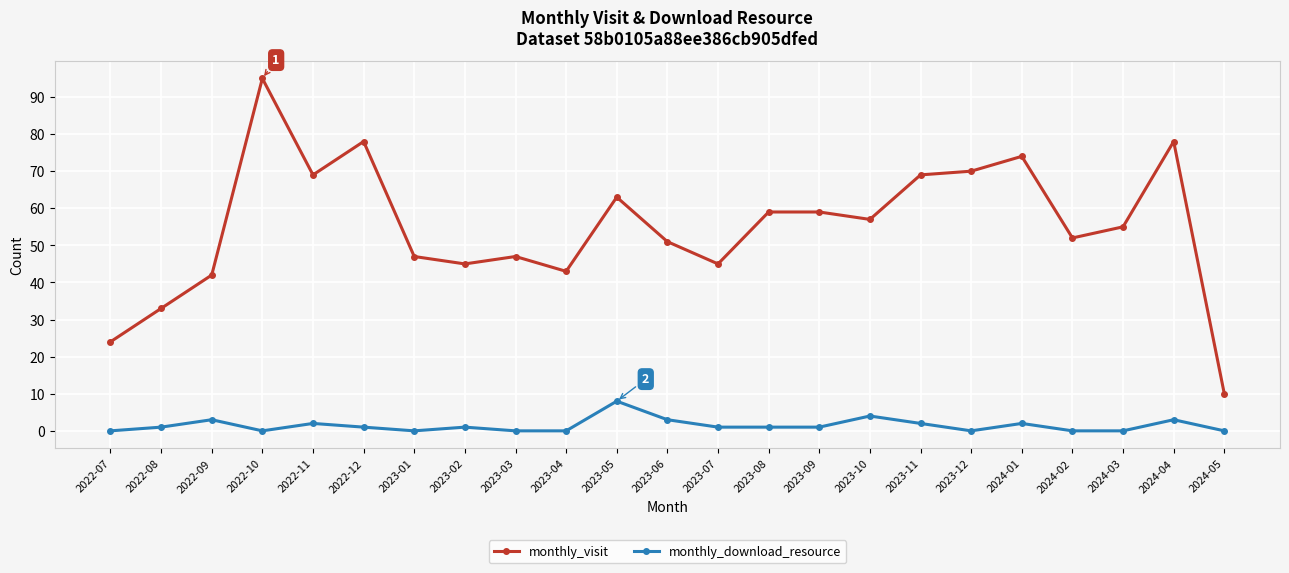

Reading left to right, list all the values displayed in this chart.

monthly_visit: 24	33	42	95	69	78	47	45	47	43	63	51	45	59	59	57	69	70	74	52	55	78	10
monthly_download_resource: 0	1	3	0	2	1	0	1	0	0	8	3	1	1	1	4	2	0	2	0	0	3	0